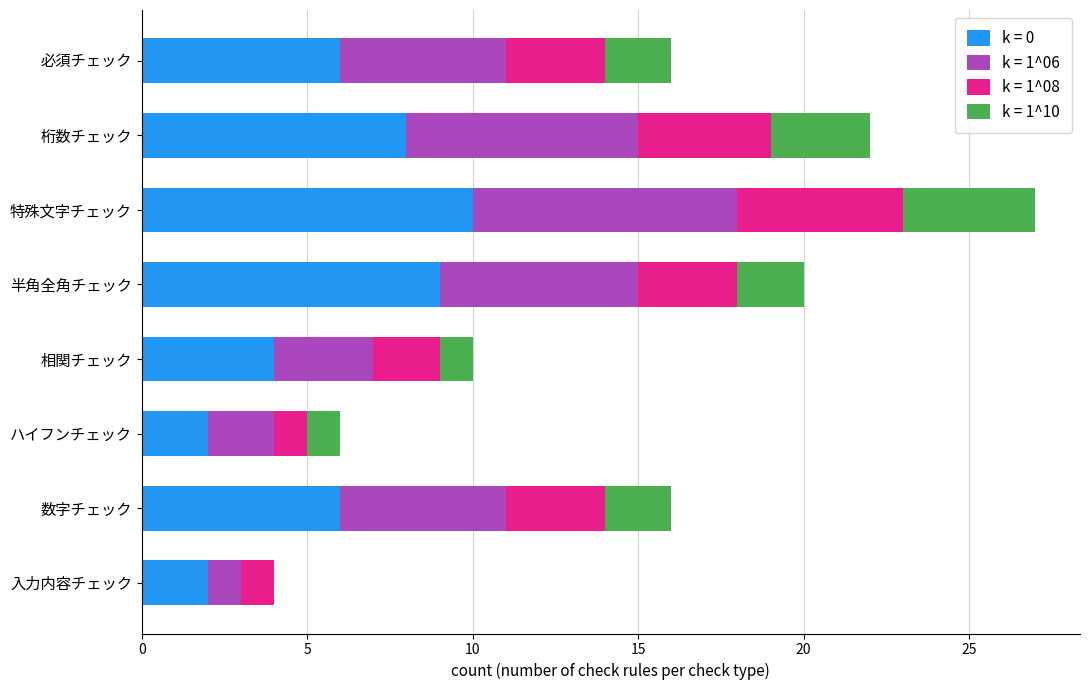

What is the total value across all series at 半角全角チェック?

20